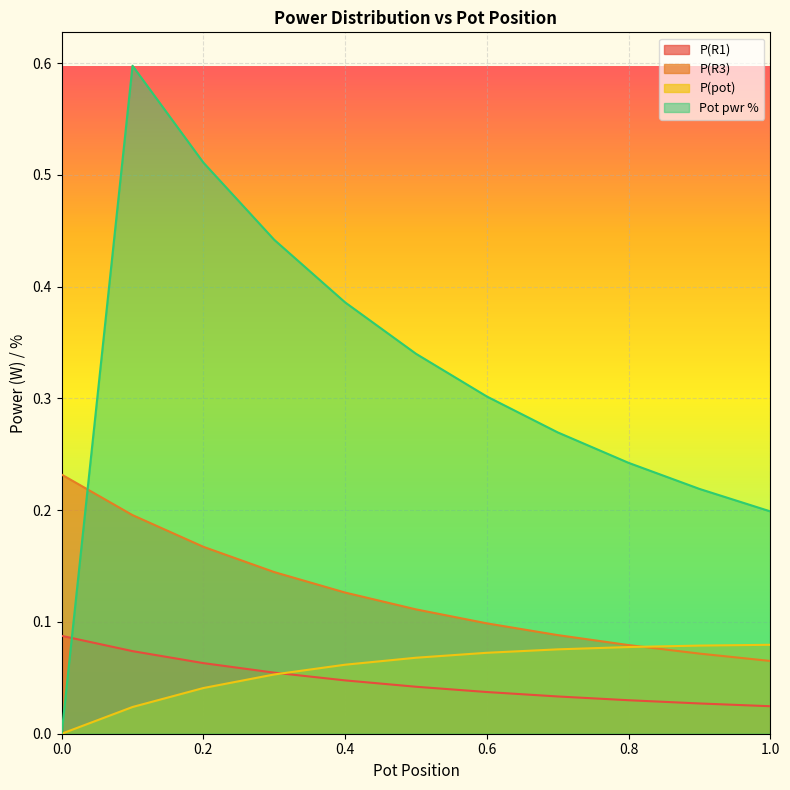

Where is P(R3) nearest to the value 0?

1.0